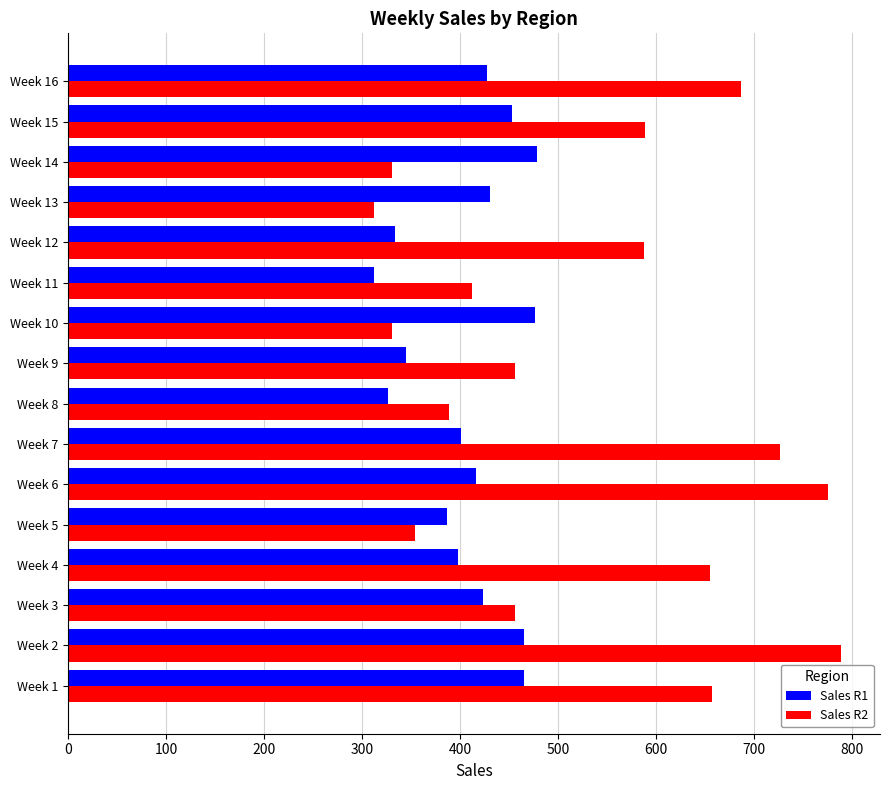

The value of Sales R2 at Week 11 is 412. True or false?

True